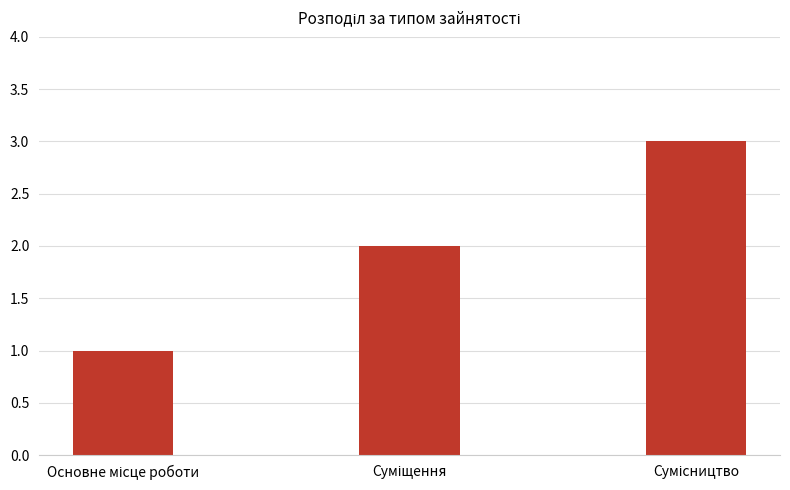

Reading left to right, what are all the values shown in this chart?

1	2	3